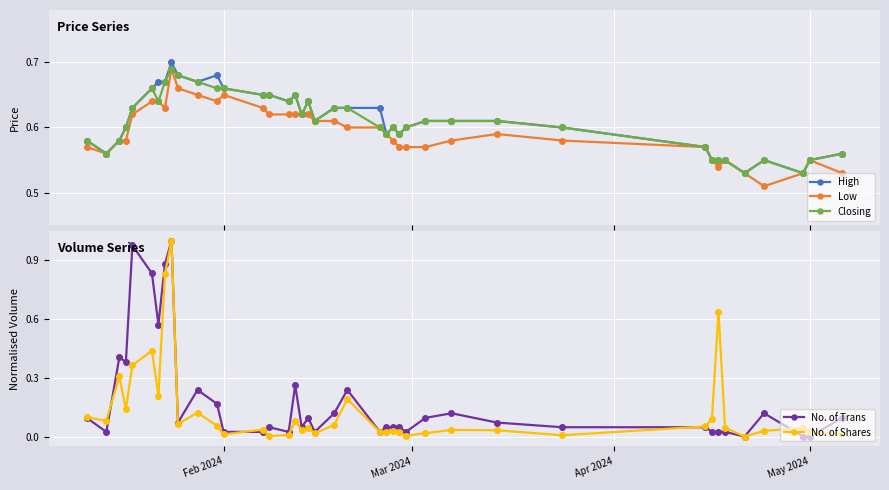

True or false: Closing has more than 1 interior local peaks.

True